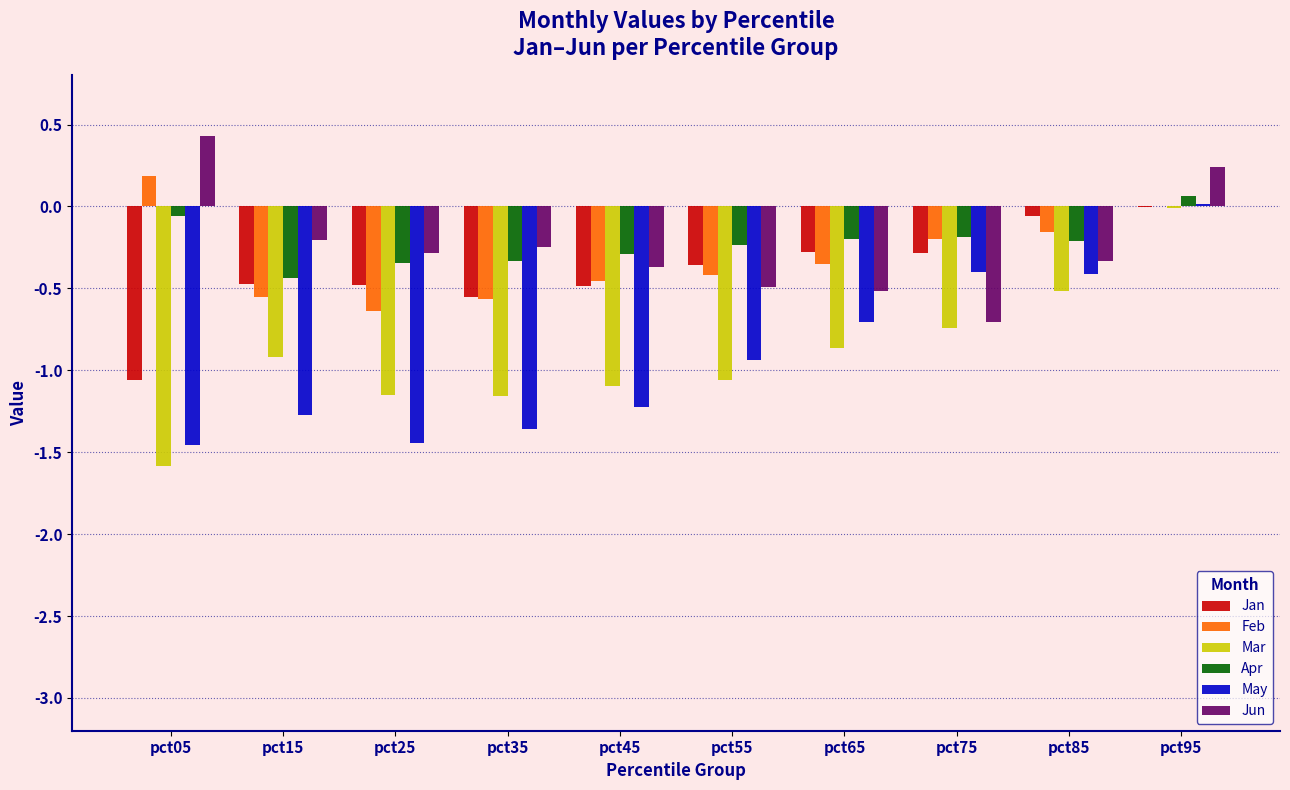

Are the bars grouped side by side (vs. stacked)?

Yes